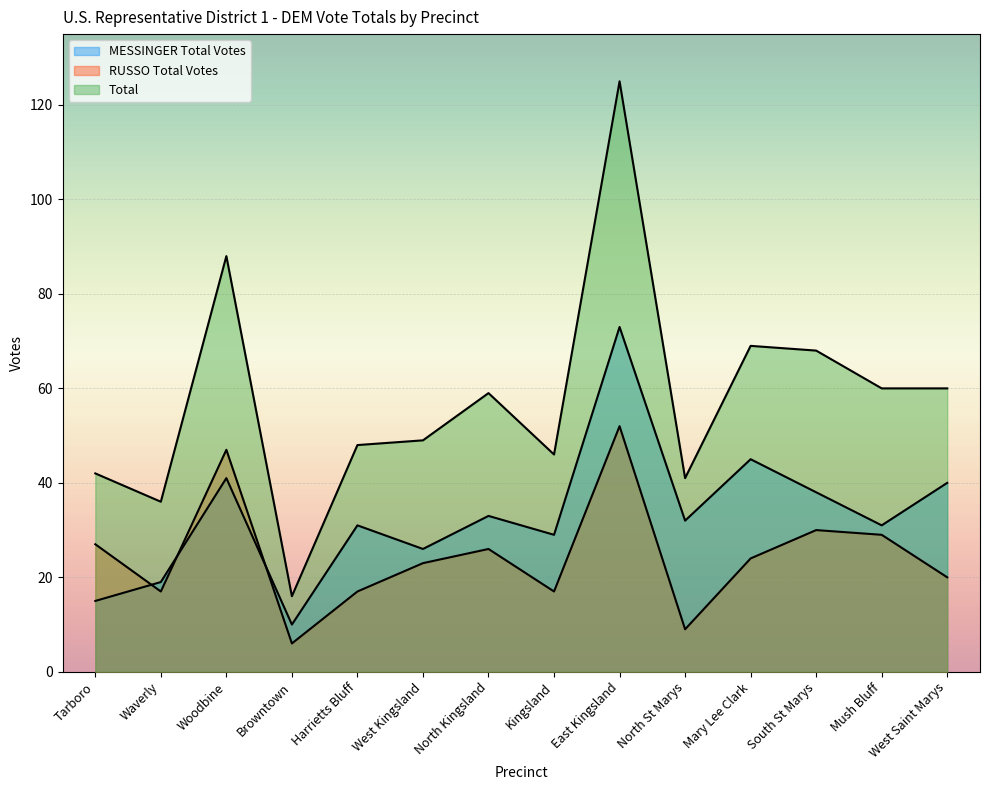

Which series has the largest total across all categories?

Total